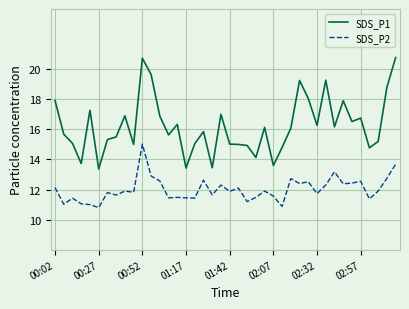

What is the average value of the SDS_P2 series?

12.0